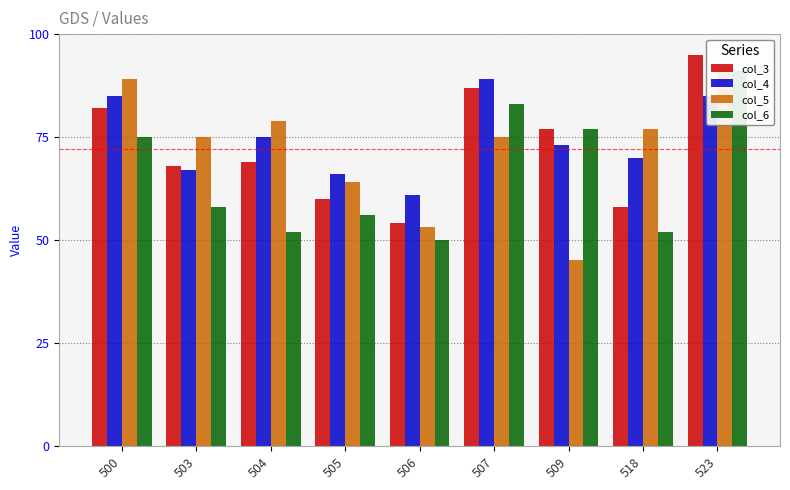

Reading left to right, list all the values displayed in this chart.

col_3: 500=82	503=68	504=69	505=60	506=54	507=87	509=77	518=58	523=95
col_4: 500=85	503=67	504=75	505=66	506=61	507=89	509=73	518=70	523=85
col_5: 500=89	503=75	504=79	505=64	506=53	507=75	509=45	518=77	523=92
col_6: 500=75	503=58	504=52	505=56	506=50	507=83	509=77	518=52	523=91